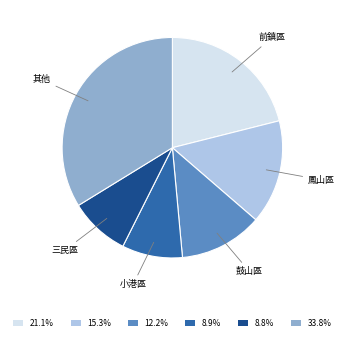

Approximately how many times larger is the value at 8.8% compared to 33.8%?

0.3